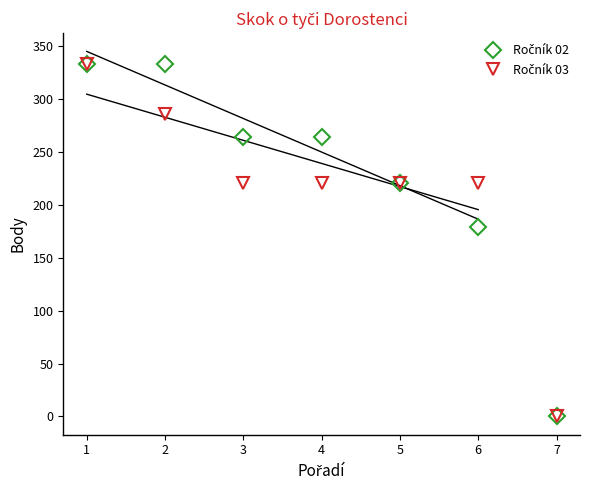

The Ročník 02 series shows 333 at 1. True or false?

True